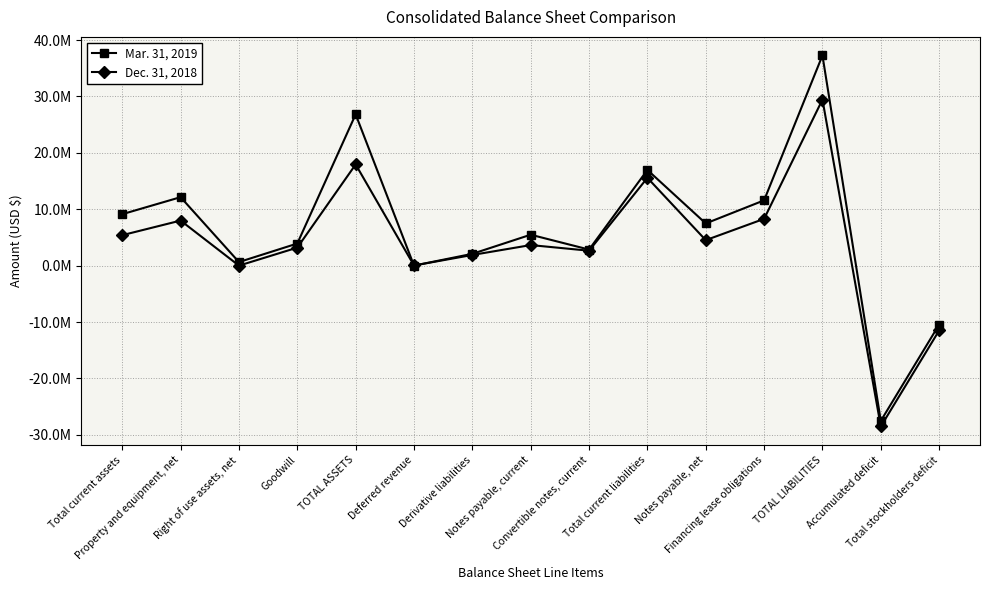

Is this an area chart (filled region under the line)?

No